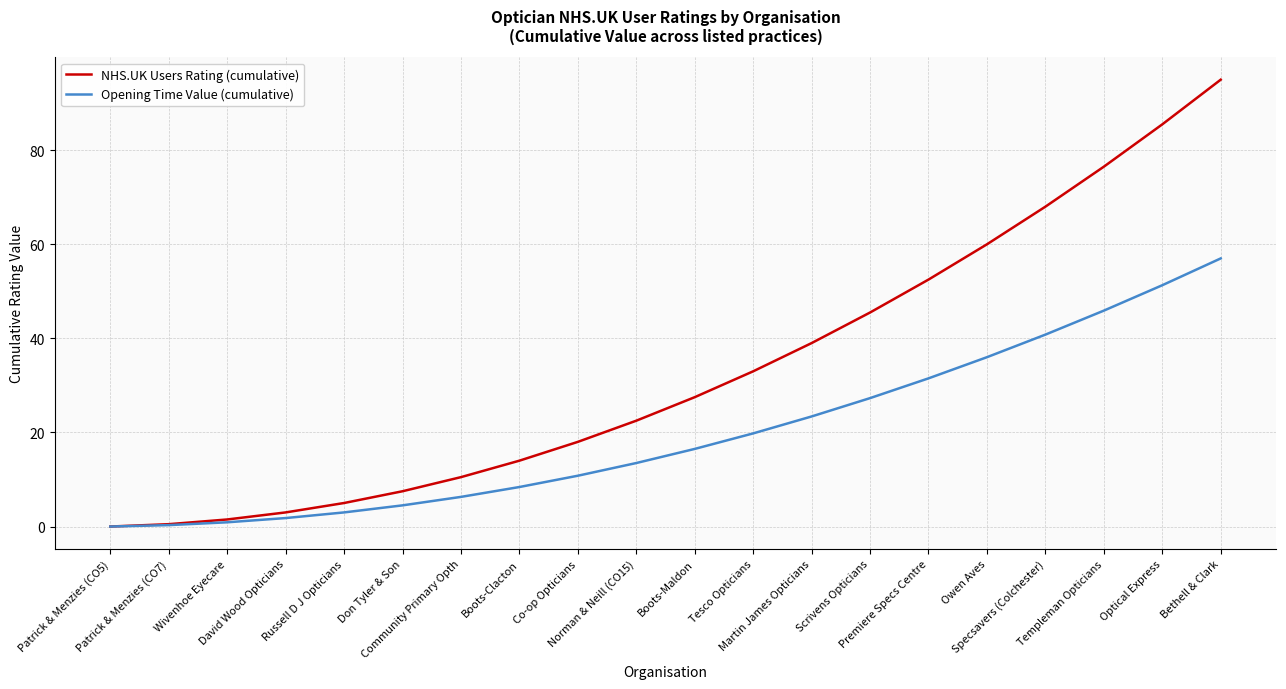

The value of NHS.UK Users Rating (cumulative) at Boots-Clacton is 9.7. True or false?

False